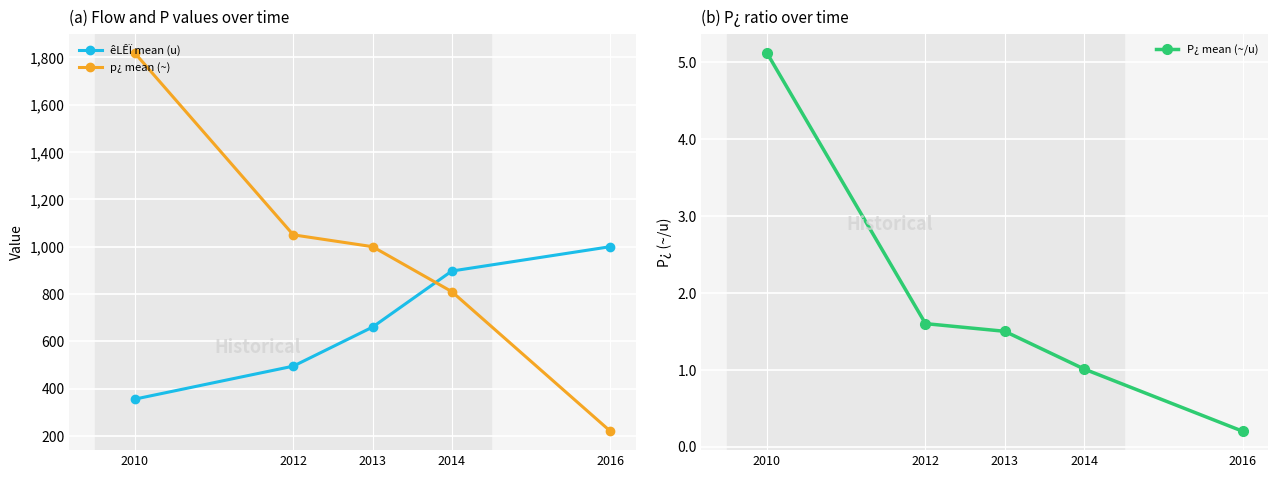

What value does the P¿ mean (~/u) series have at 2010?

5.1